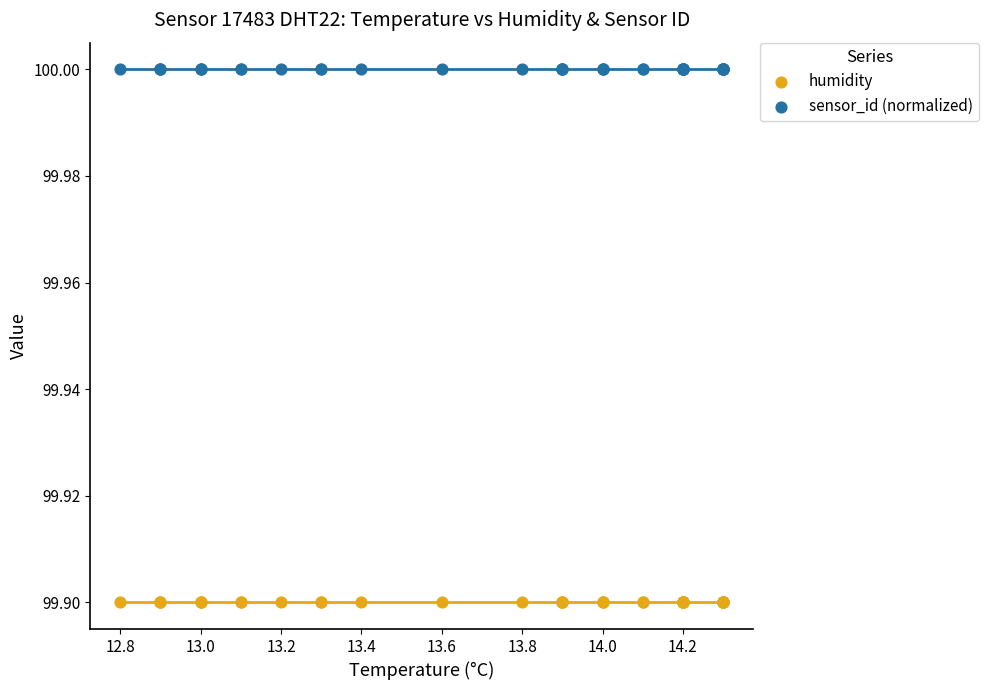

Which series reaches the minimum Y coordinate?

humidity